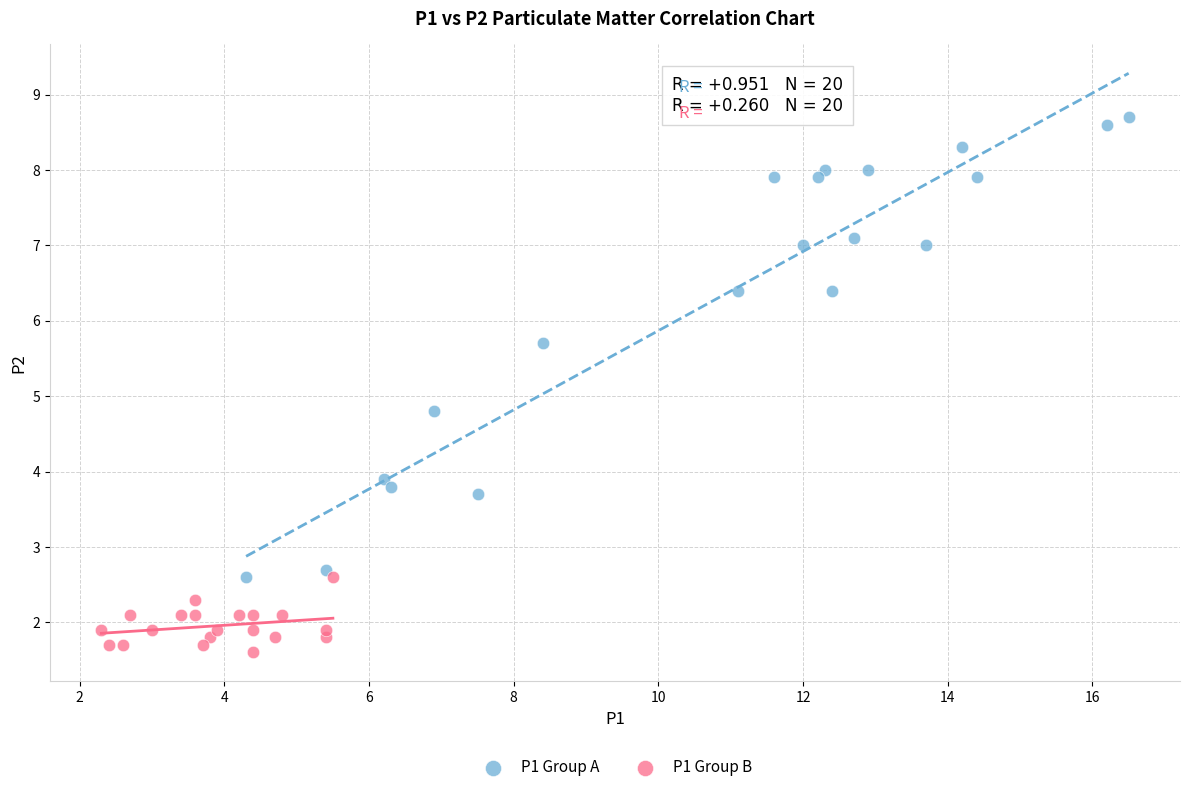

What are all the series names shown in the legend?

P1 Group A, P1 Group B